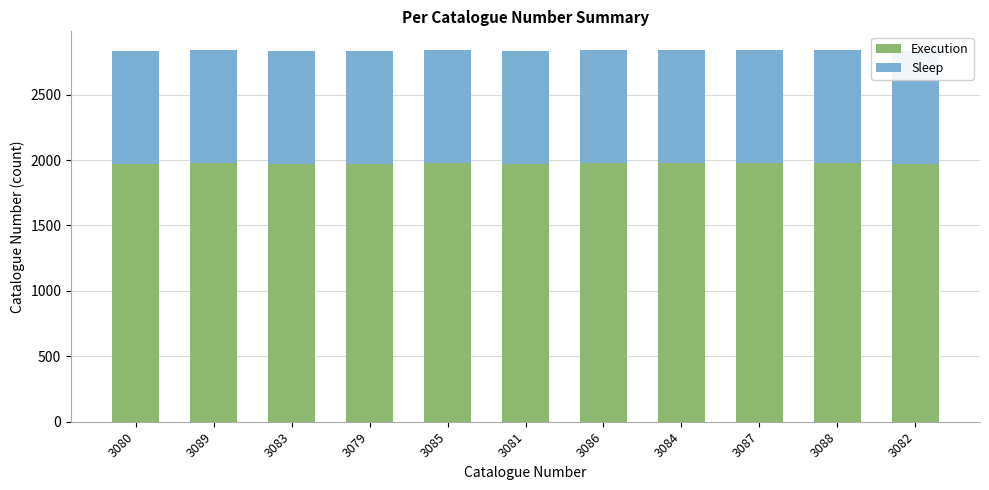

True or false: Execution has a value of 1972 at 3081.

True